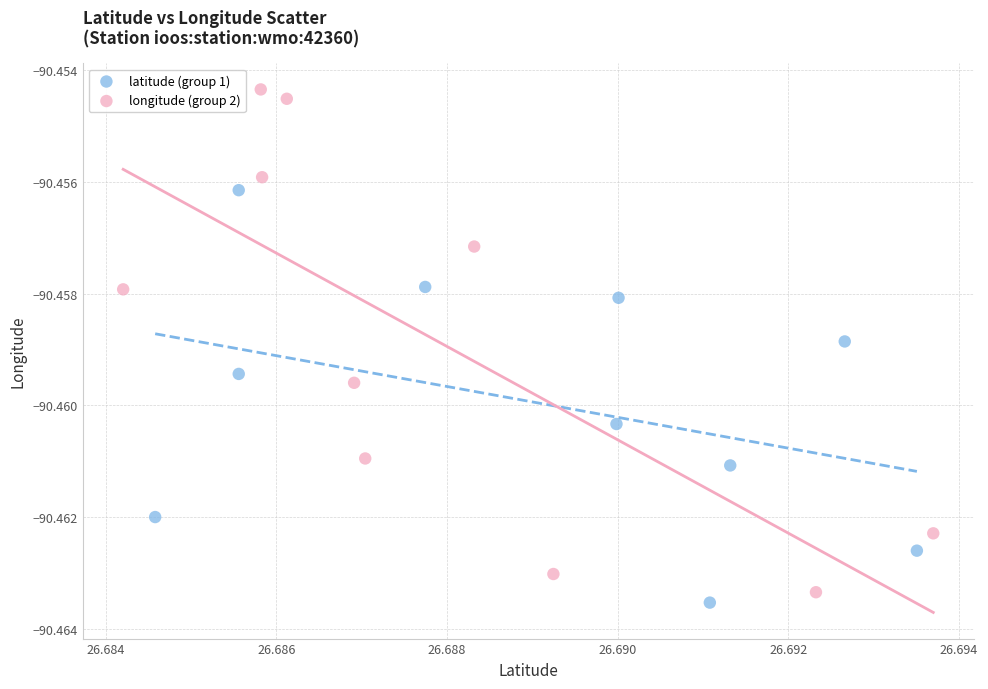

Which series has the largest Y range (max minus min)?

longitude (group 2)